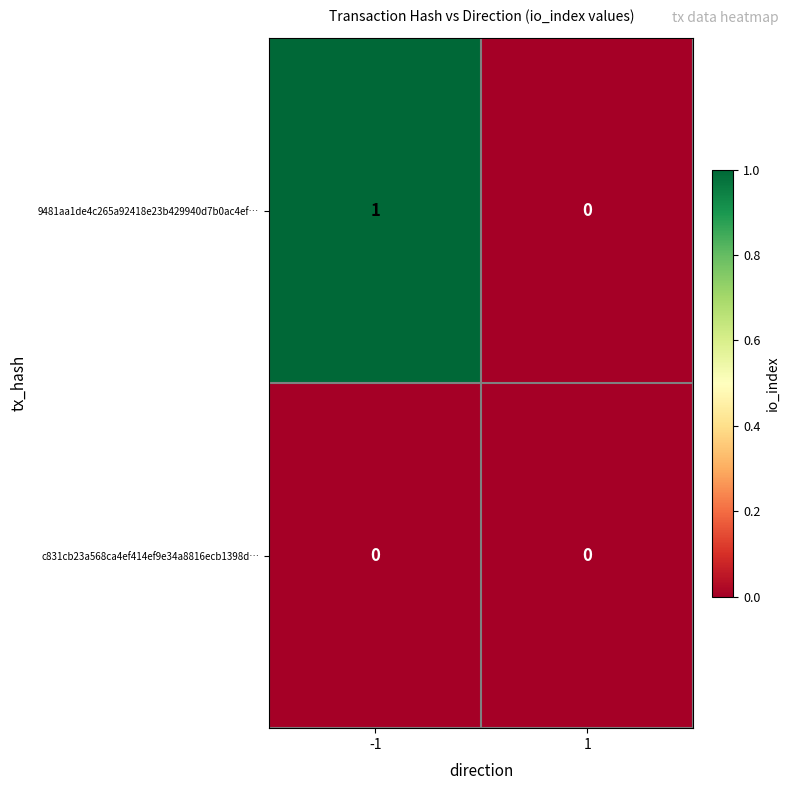

How many distinct data groups are displayed?

2